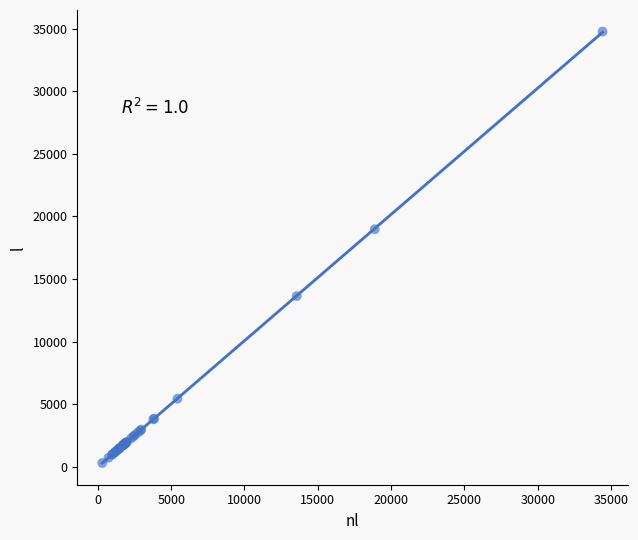

What Y value in the scatter plot is closest to 17530?

18970.6